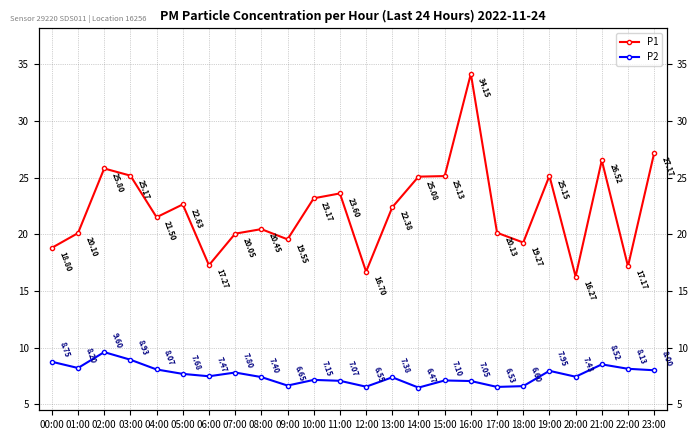

What is the label of the 20th point from the left?

19:00